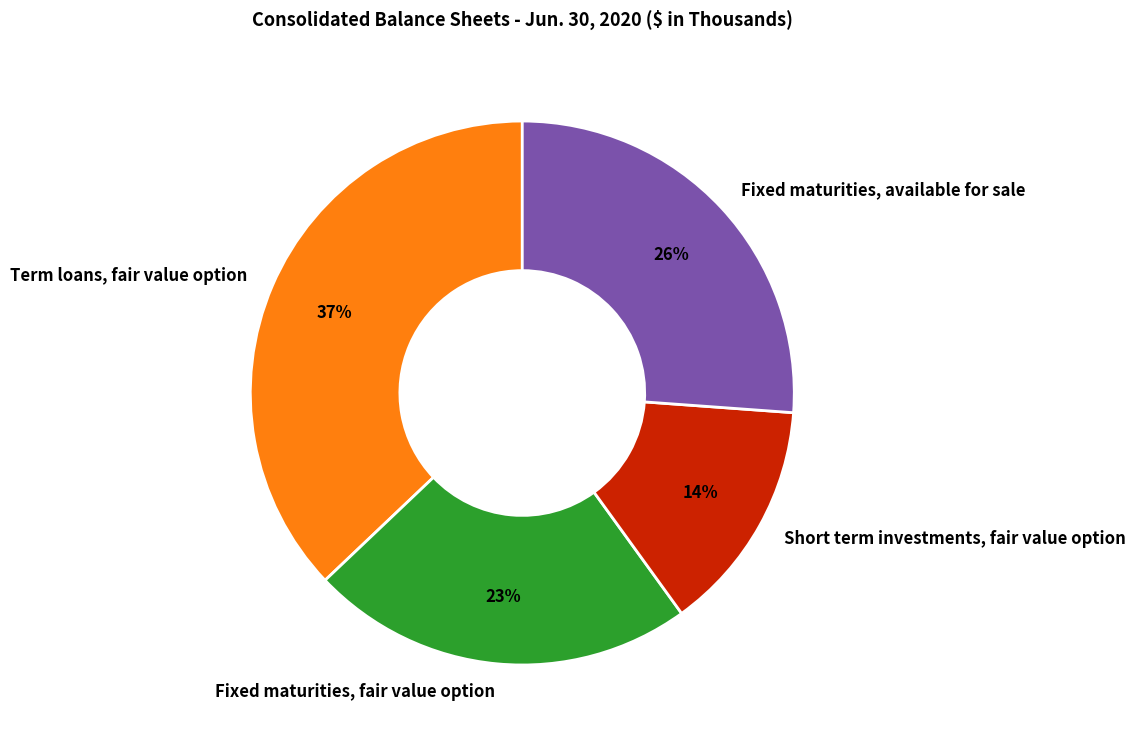

To the nearest percent, what portion does Short term investments, fair value option represent?

14%